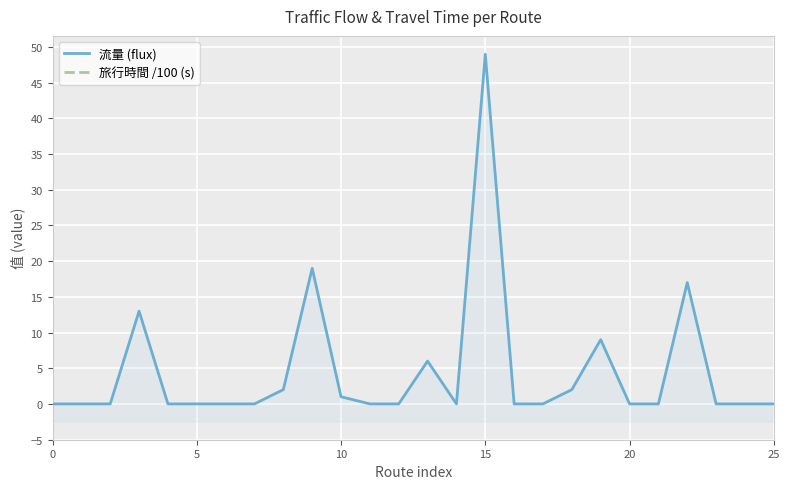

How many data points in 旅行時間 /100 (s) are above 1?

5